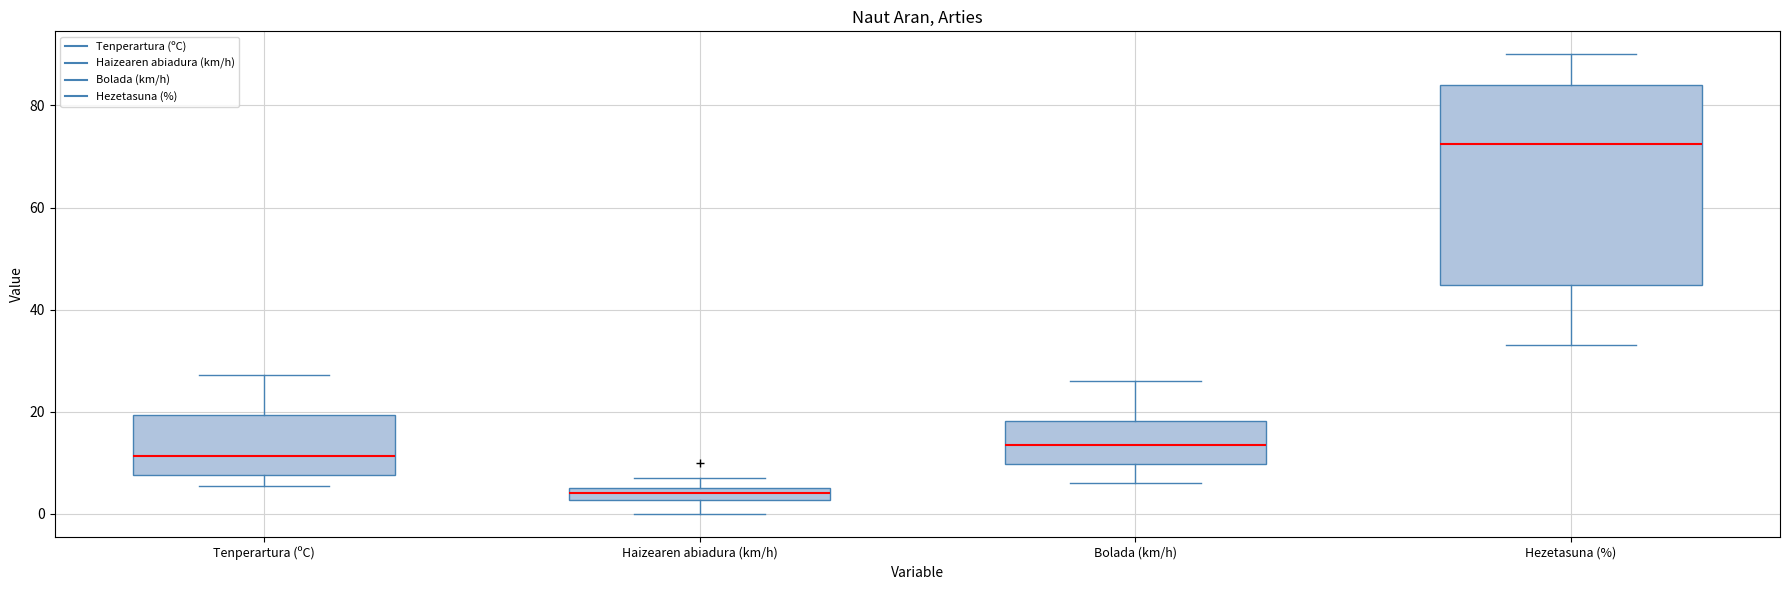

Where is the lower edge of the box for Tenperartura (ºC) on the y-axis? The values are not printed on the chart, so give them approximately, as read against the axis.

8